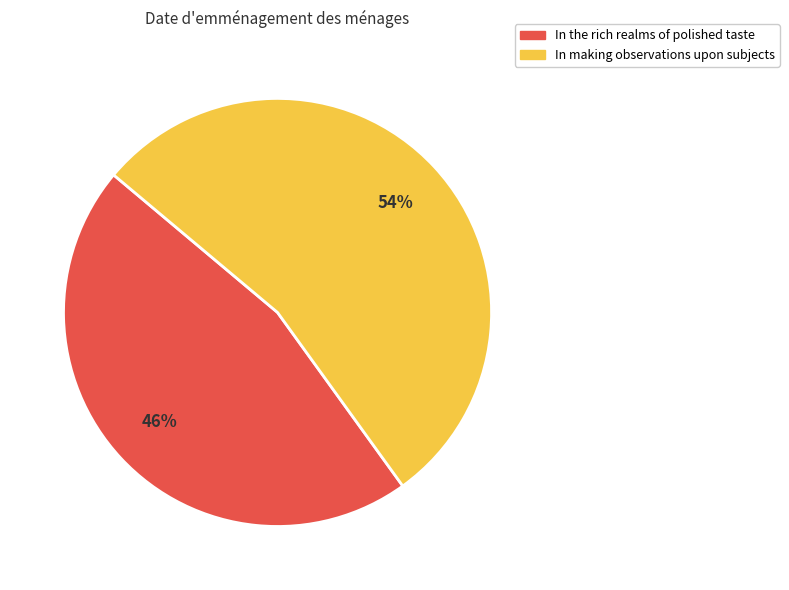

Approximately how many times larger is the value at In the rich realms of polished taste compared to In making observations upon subjects?

0.9